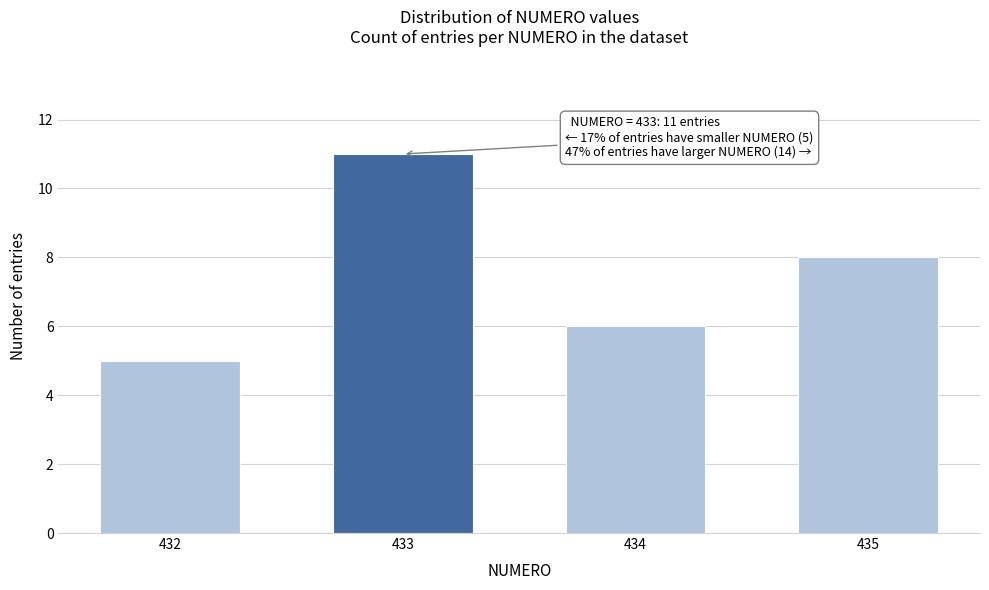

Reading right to left, extract all data points from this chart.

435=8	434=6	433=11	432=5